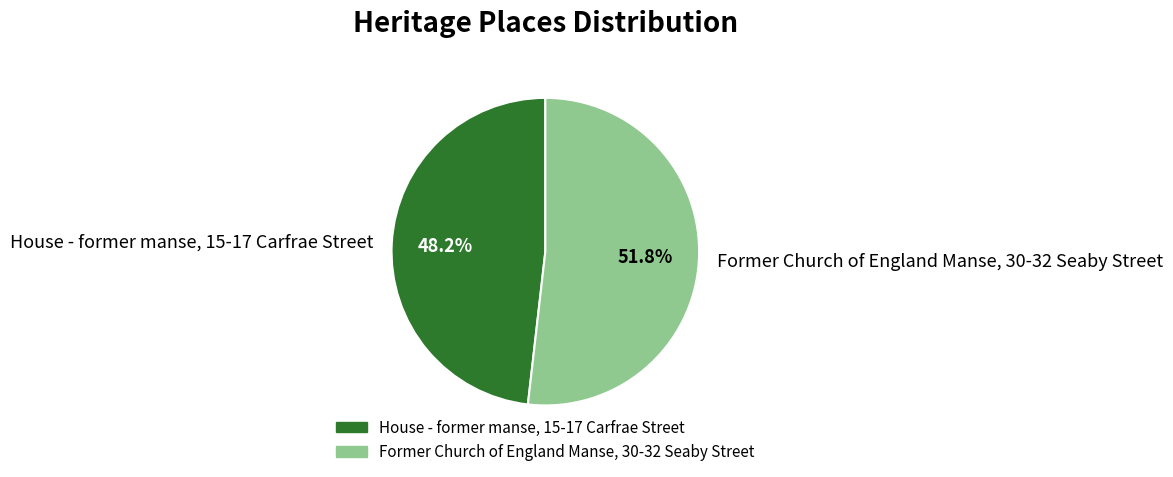

What percentage do House - former manse, 15-17 Carfrae Street and Former Church of England Manse, 30-32 Seaby Street together represent?

100.0%